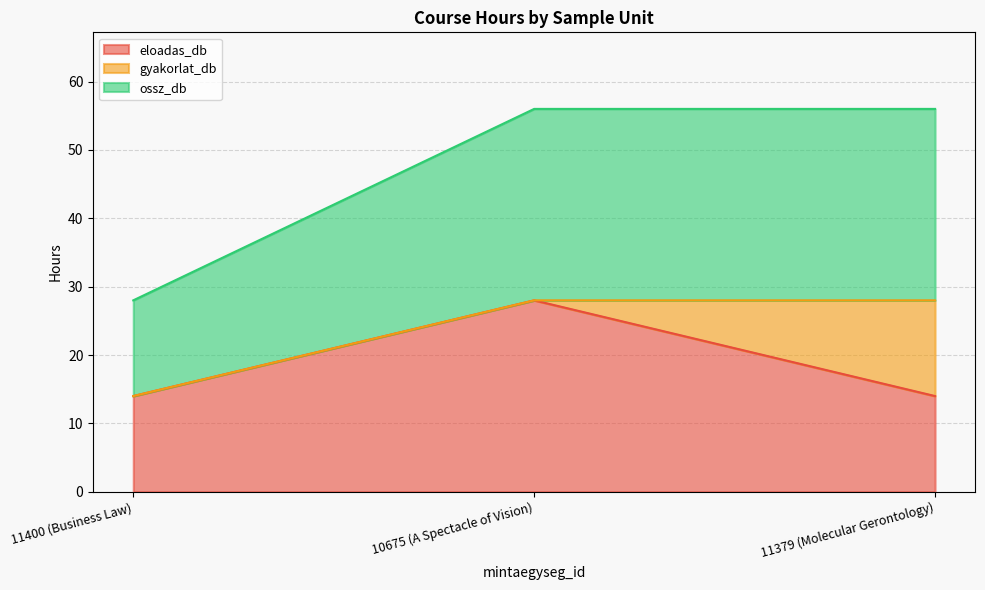

What is the value of the ossz_db point at the 2nd from the left?

28